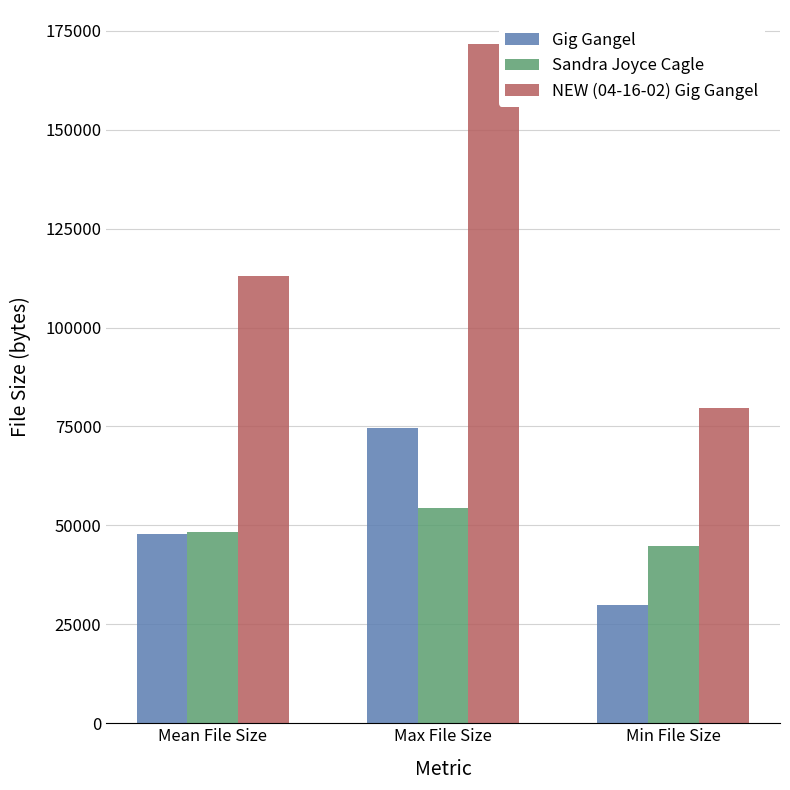

Reading left to right, list all the values displayed in this chart.

Gig Gangel: Mean File Size=47890	Max File Size=74572	Min File Size=30006
Sandra Joyce Cagle: Mean File Size=48300	Max File Size=54450	Min File Size=44829
NEW (04-16-02) Gig Gangel: Mean File Size=113021	Max File Size=171663	Min File Size=79785